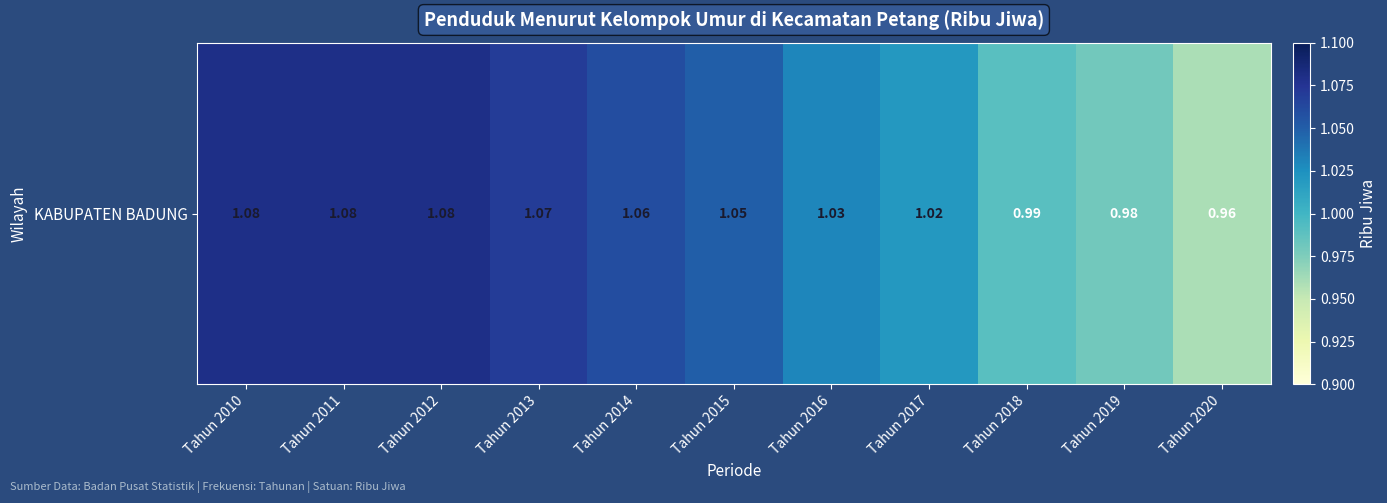

What is the greatest value displayed?

1.1